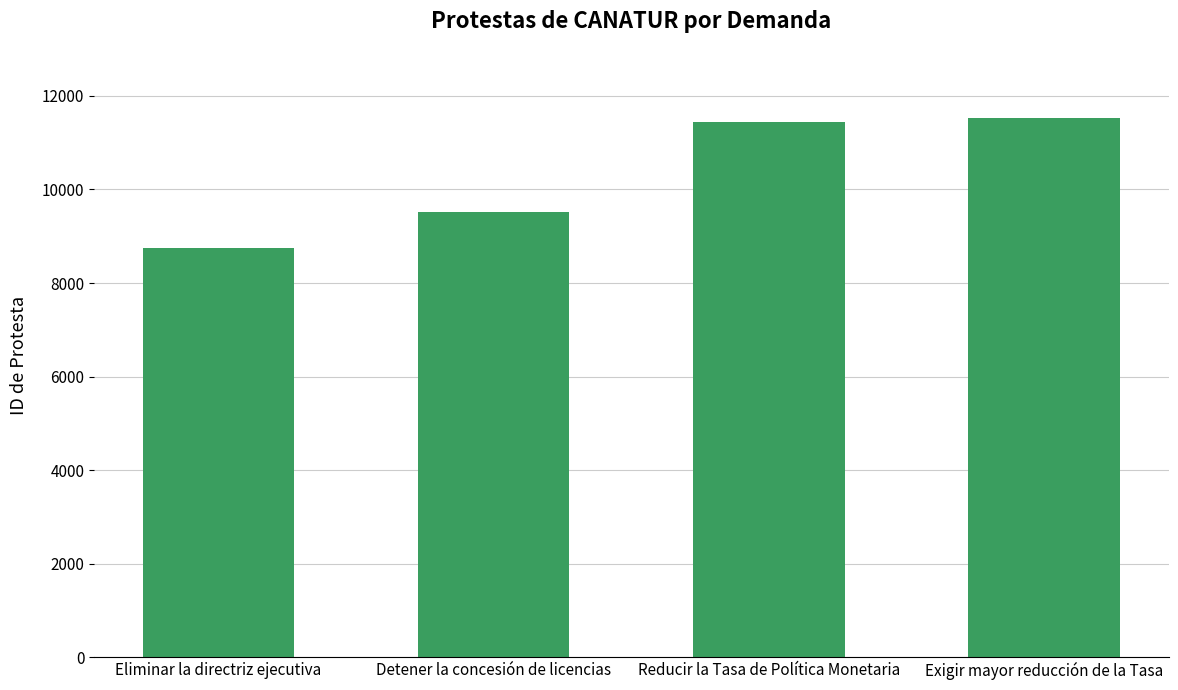

Reading right to left, list all the values displayed in this chart.

Exigir mayor reducción de la Tasa=11535	Reducir la Tasa de Política Monetaria=11442	Detener la concesión de licencias=9523	Eliminar la directriz ejecutiva=8757